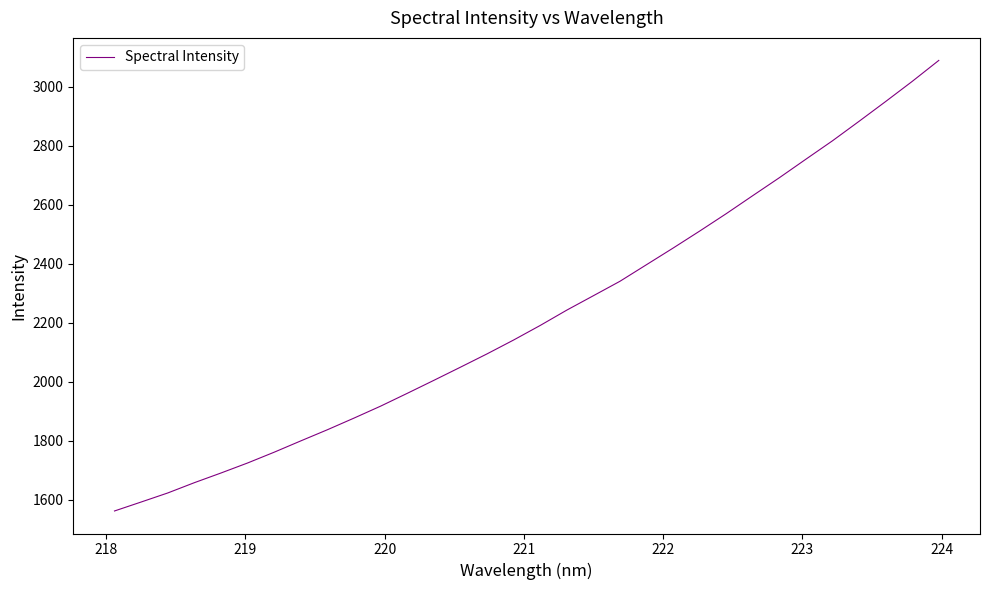

What is the maximum value shown in the chart?

3088.9